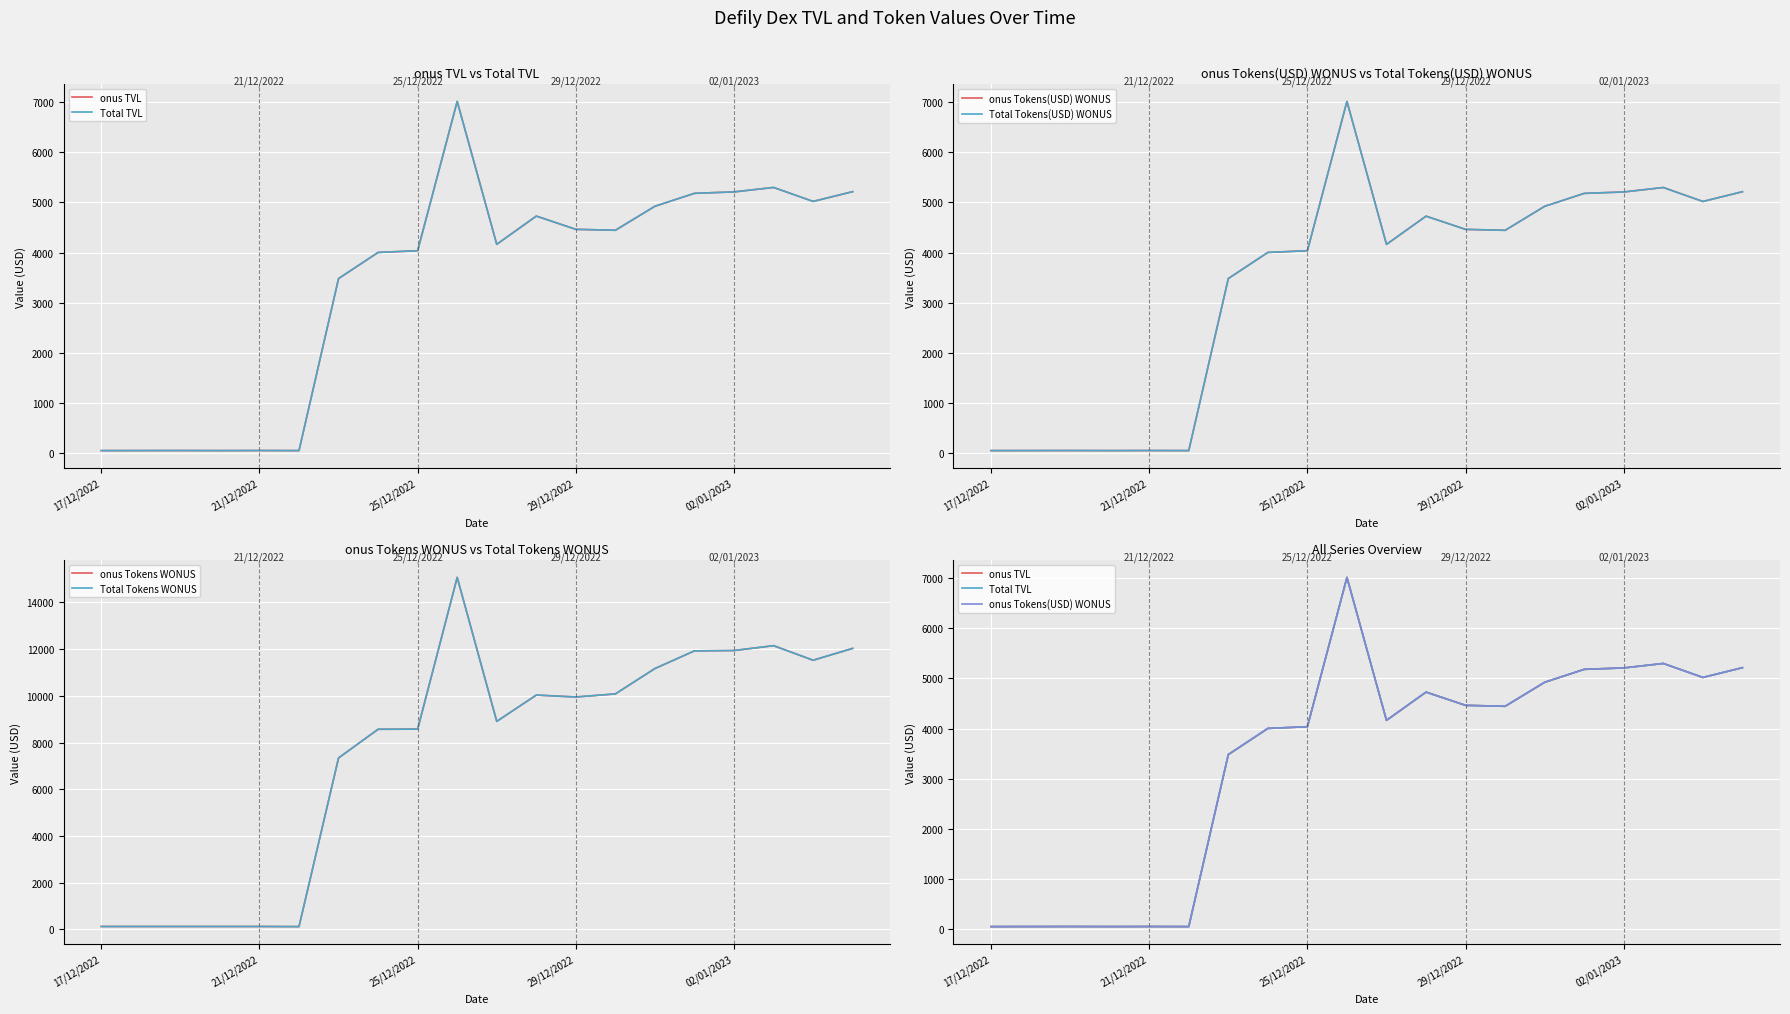

Is the value of Total TVL at 9 greater than the value of onus TVL at 21/12/2022?

Yes